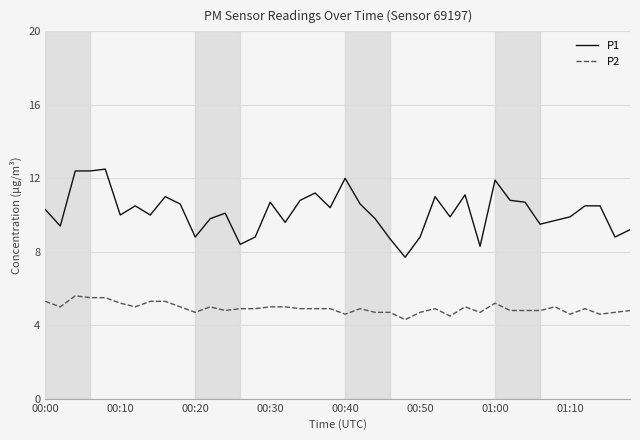

Which series has the largest total across all categories?

P1